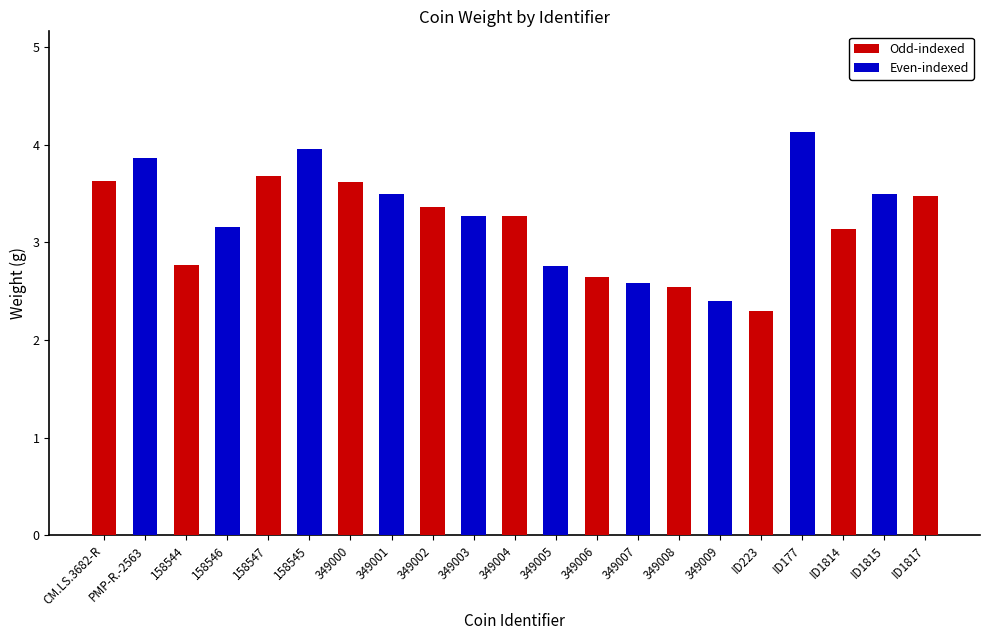

Reading left to right, what are all the values shown in this chart?

3.6	3.9	2.8	3.2	3.7	4.0	3.6	3.5	3.4	3.3	3.3	2.8	2.6	2.6	2.5	2.4	2.3	4.1	3.1	3.5	3.5